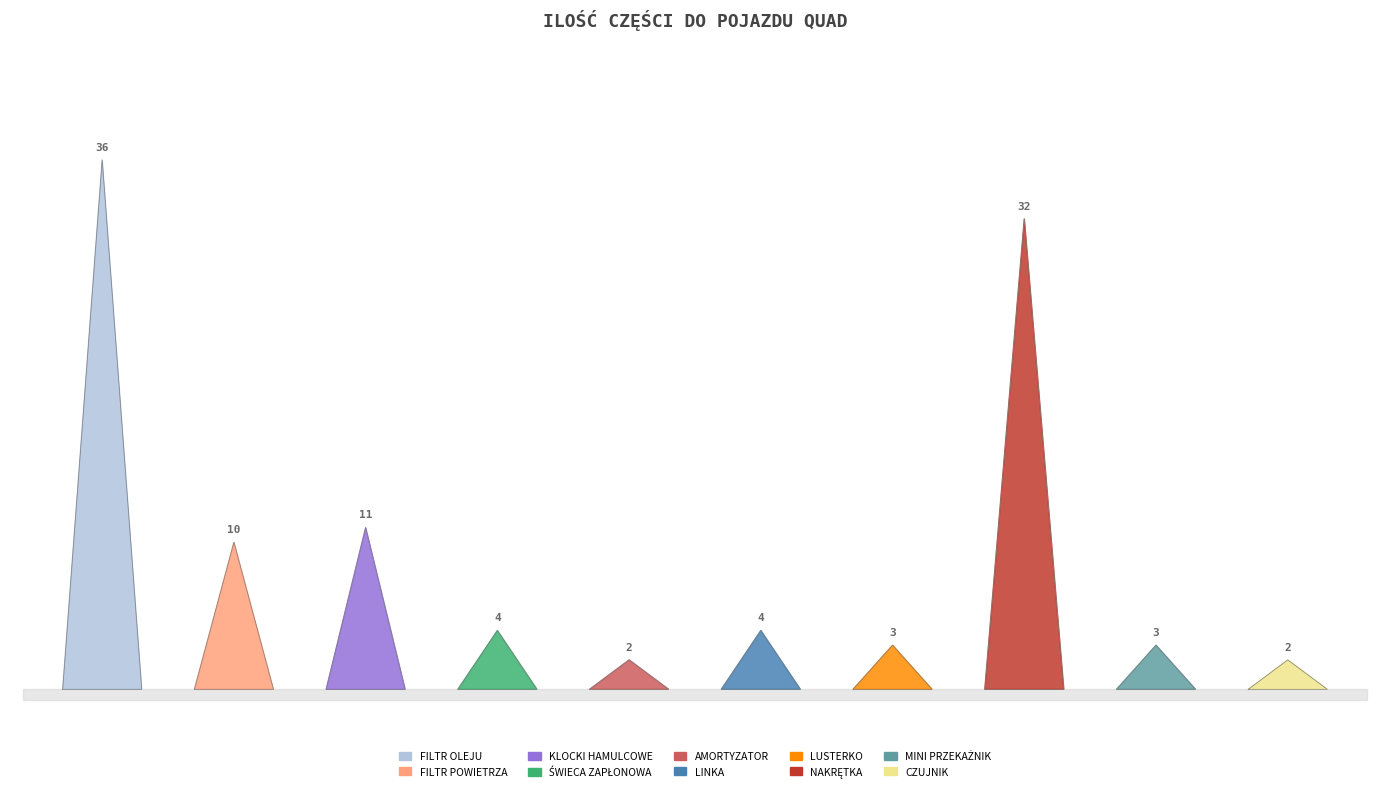

How many points are lower than both their immediate neighbors (excluding endpoints)?

3